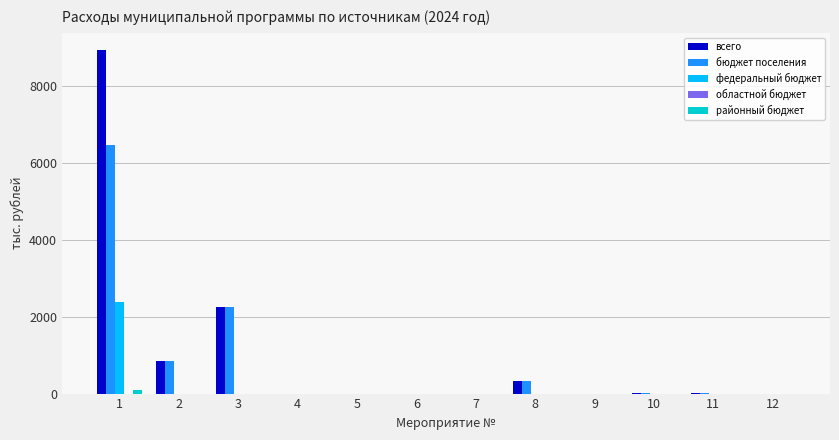

Which category has the highest value across all series?

1